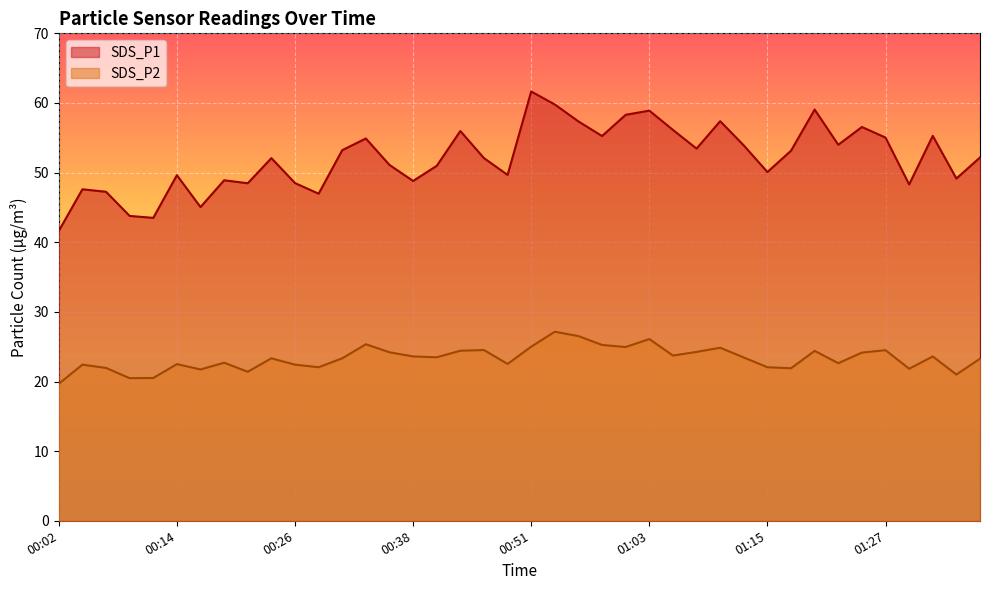

How many interior local peaks does the SDS_P1 series have?

12